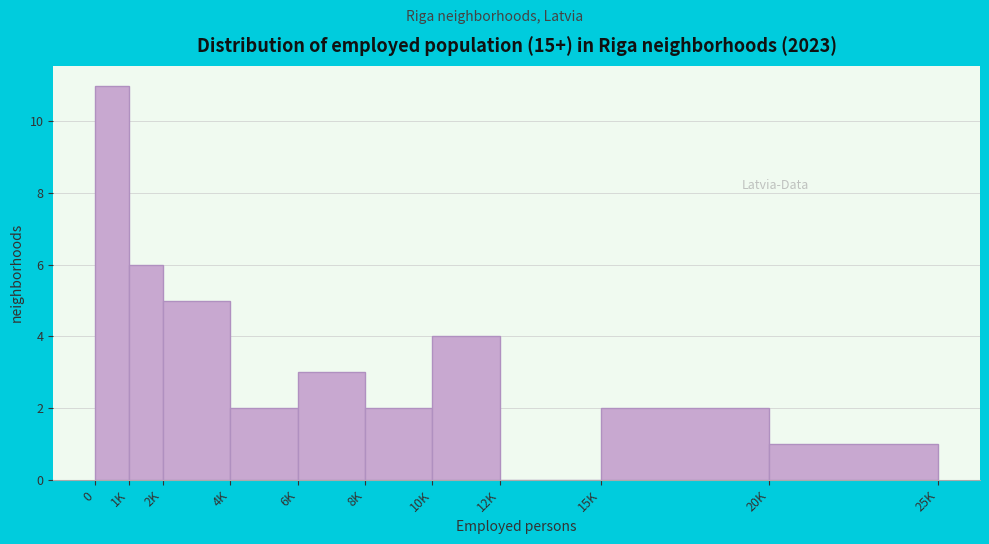

Is it true that the value at 0 is 4?

False